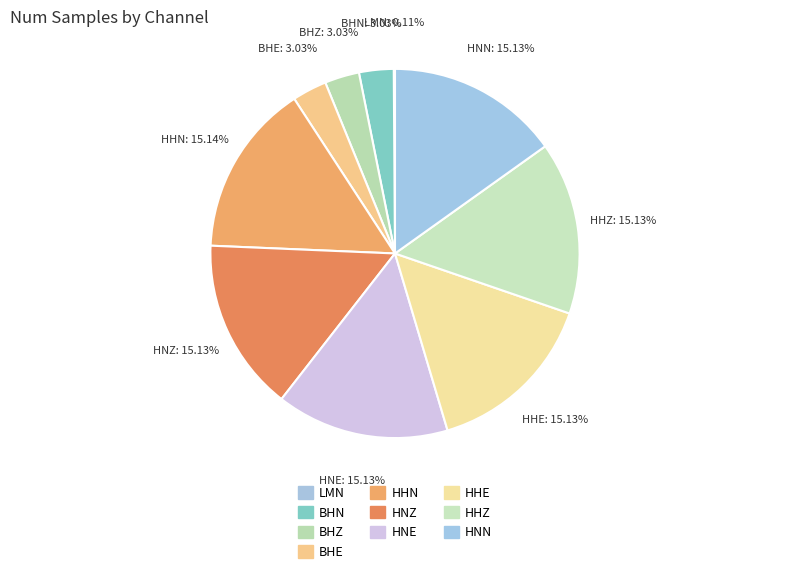

How many slices are in this pie chart?

10